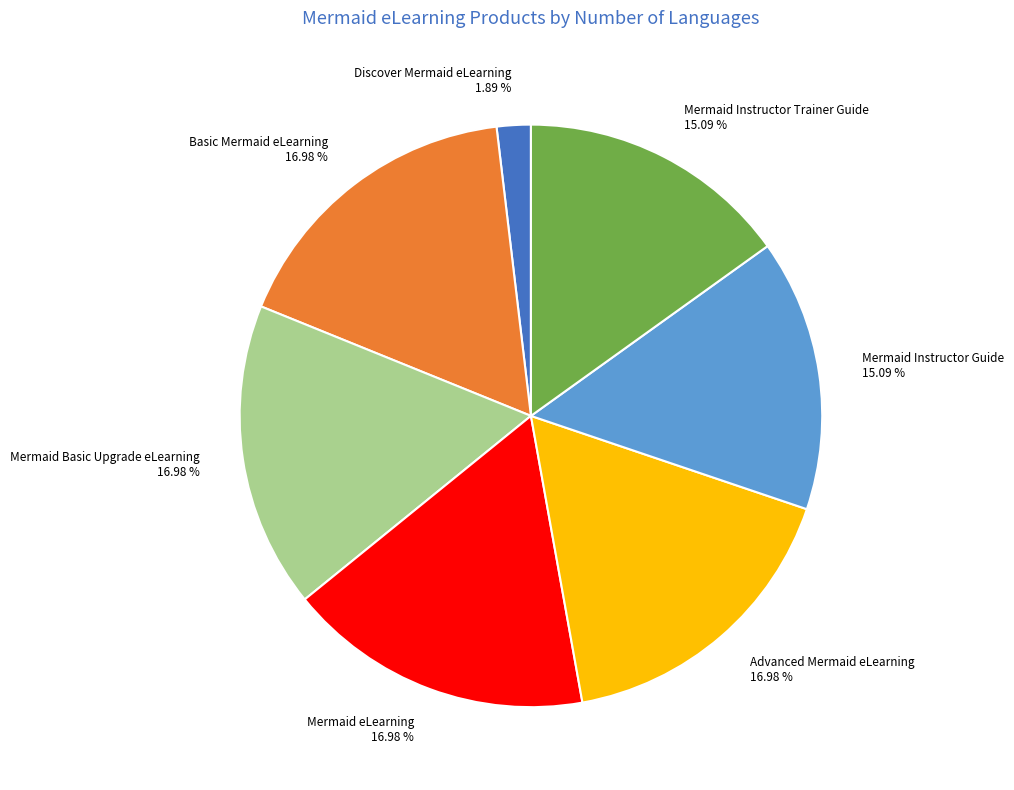

To the nearest percent, what is the combined percentage of Discover Mermaid eLearning and Mermaid eLearning?

19%